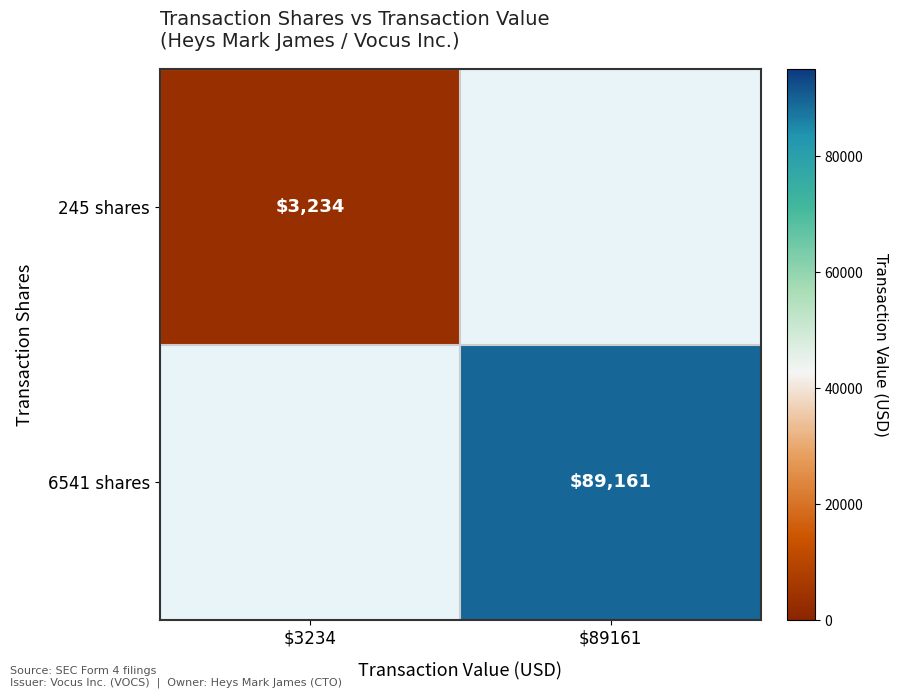

Which category has the highest value across all series?

$89161